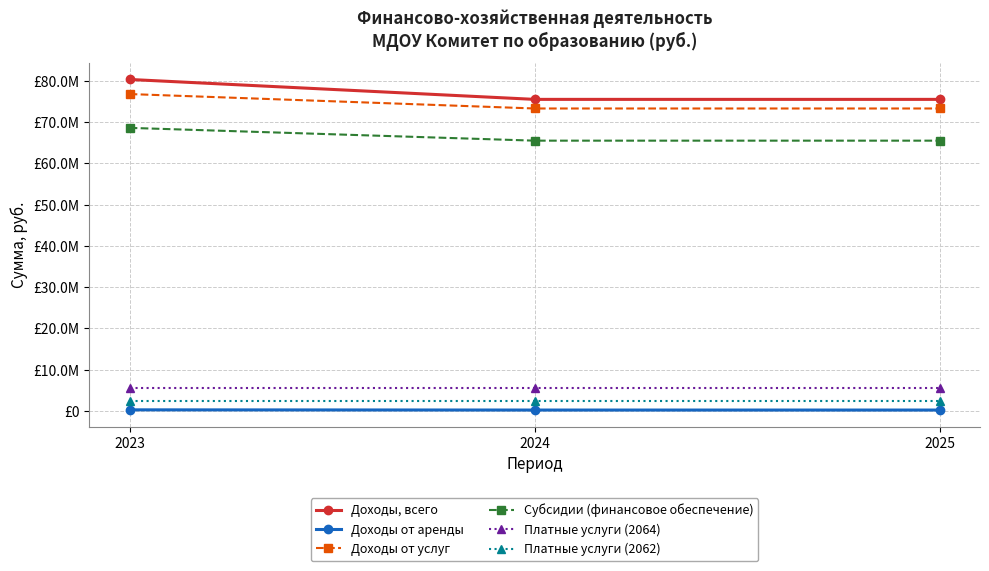

Is this an area chart (filled region under the line)?

No